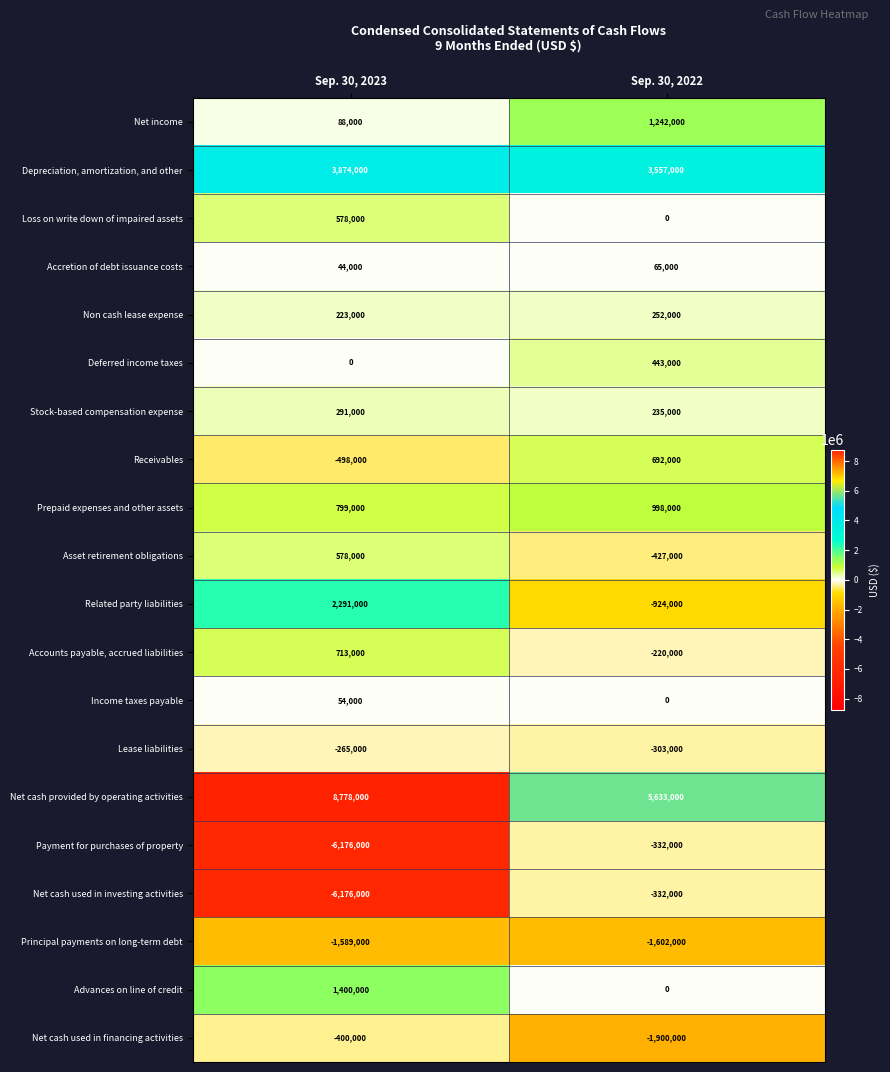

What is the approximate value of Net cash used in financing activities at Sep. 30, 2023, to the nearest 100?

-400000